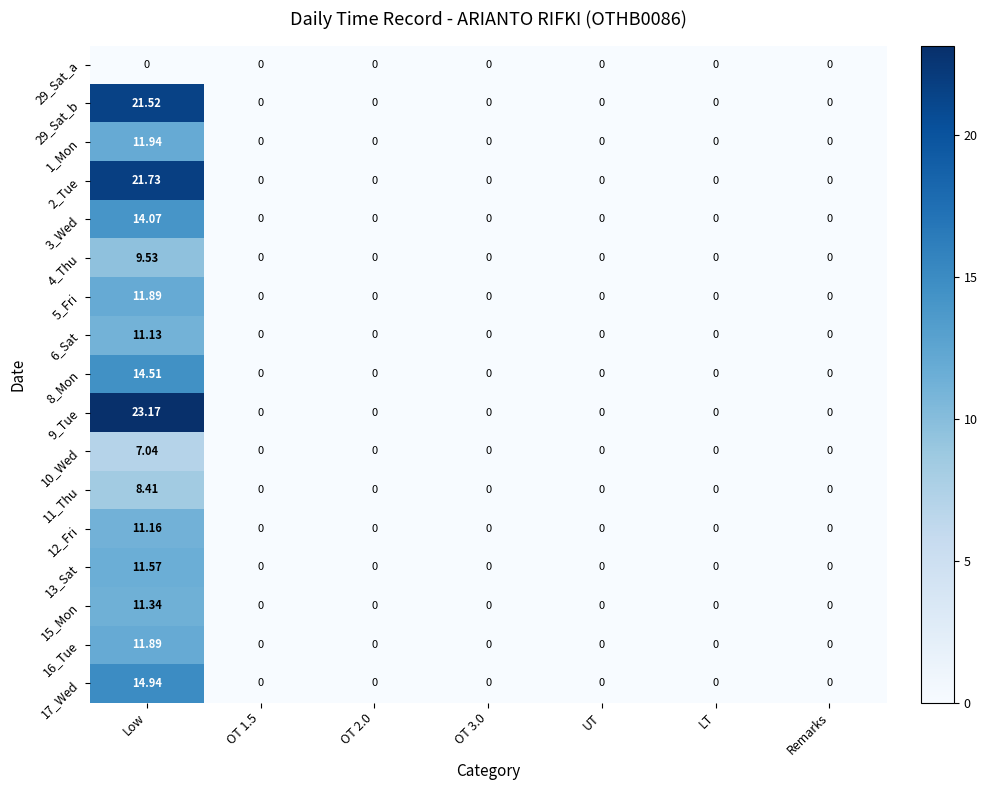

At which category is the sum across all series the highest?

Low